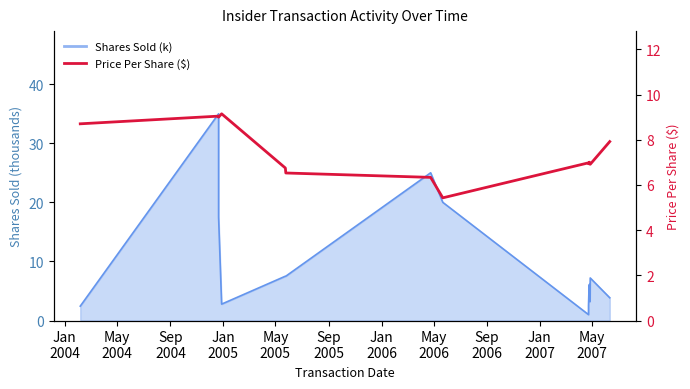

Reading right to left, extract all data points from this chart.

7.9	6.9	6.9	7.0	6.9	7.0	7.0	5.4	6.3	6.5	6.8	9.2	9.0	9.0	8.7